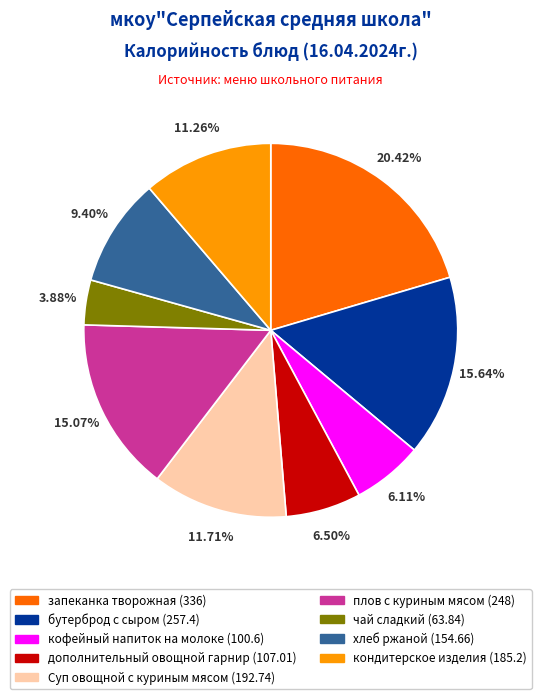

Between хлеб ржаной and чай сладкий, which is larger?

хлеб ржаной